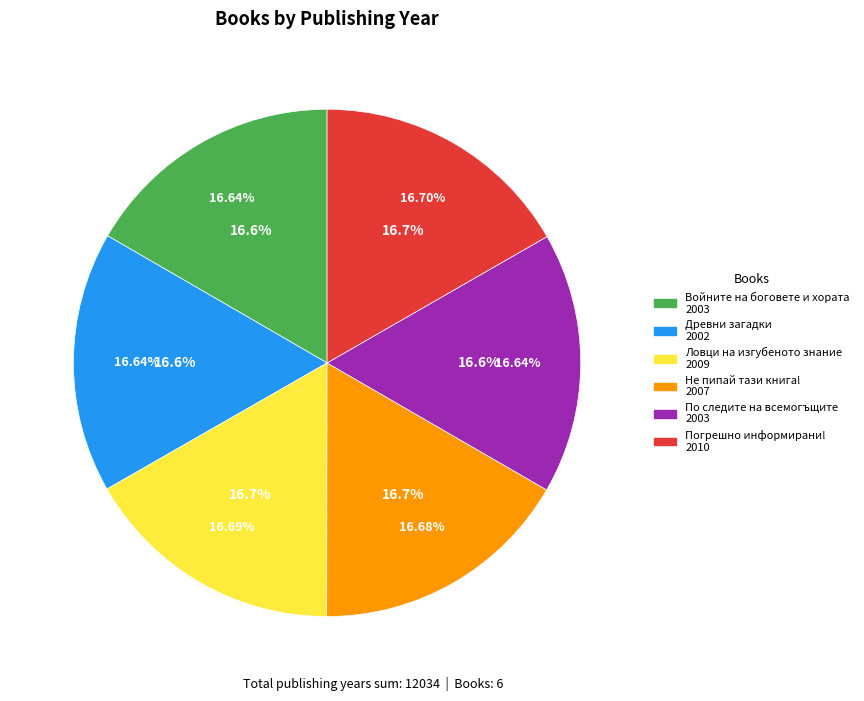

Rank the categories by value from lowest to highest.

Древни загадки, Войните на боговете и хората, По следите на всемогъщите, Не пипай тази книга!, Ловци на изгубеното знание, Погрешно информирани!